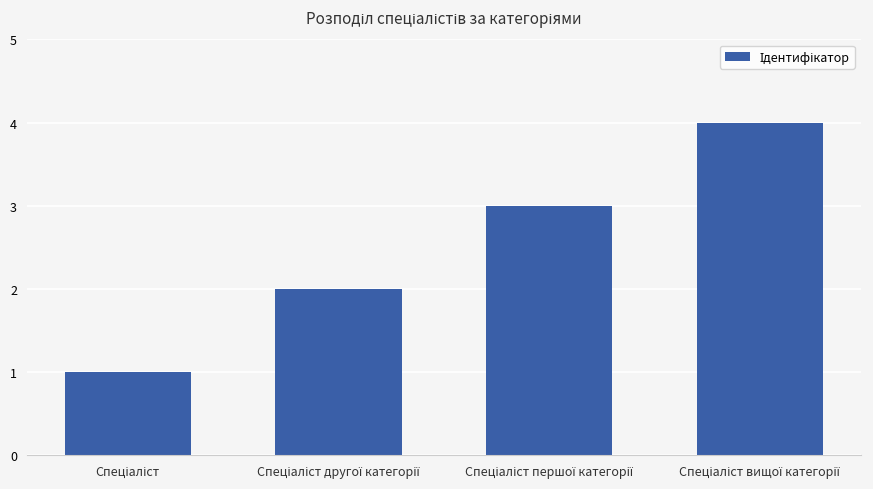

What is the smallest value displayed?

1